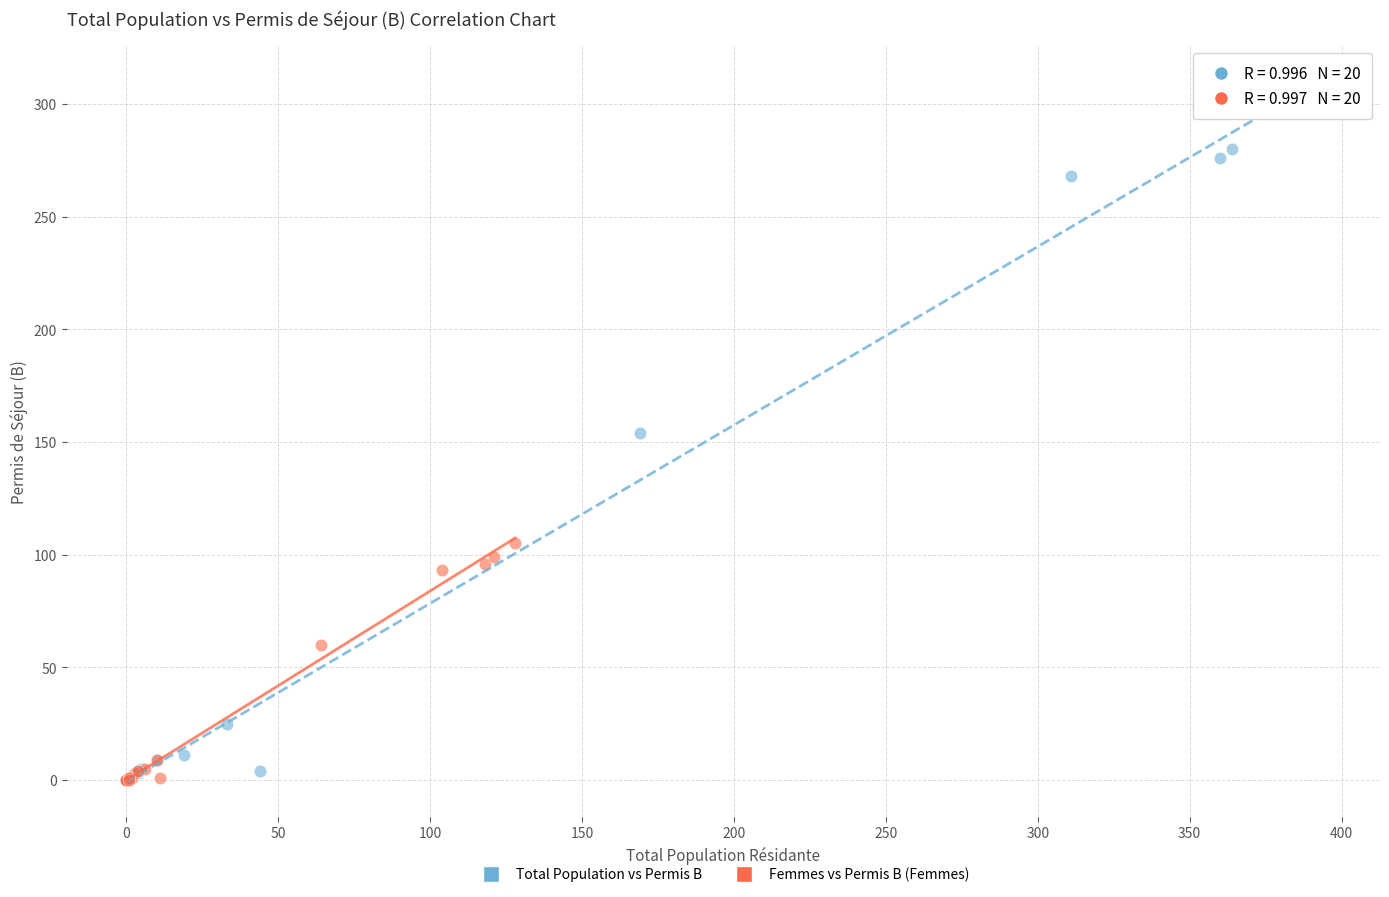

Which series reaches the maximum Y coordinate?

Total Population vs Permis B